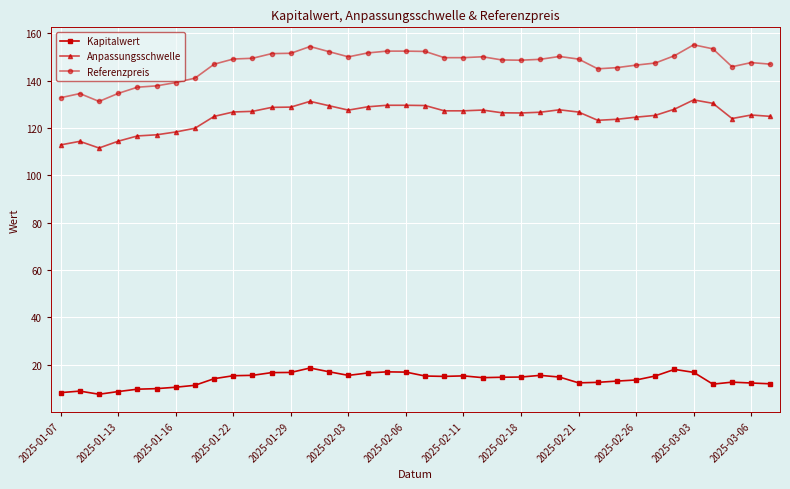

What is the minimum value shown in the chart?

7.5